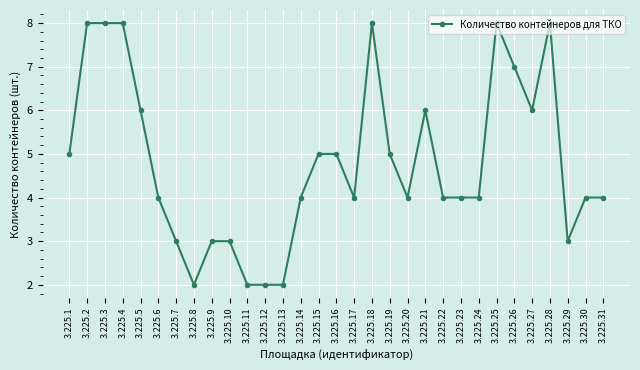

True or false: there are more than 2 points higher than both neighbors.

True